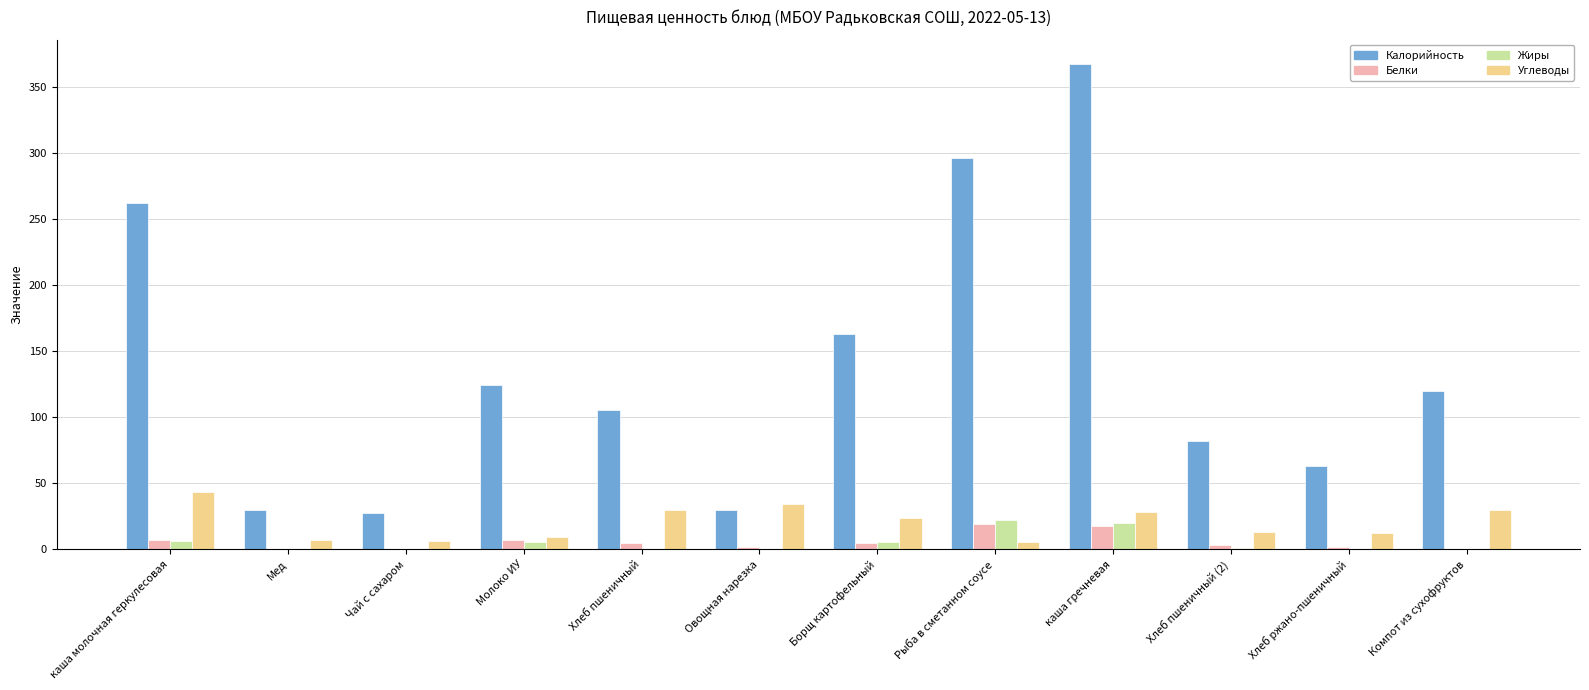

Which series has the largest total across all categories?

Калорийность